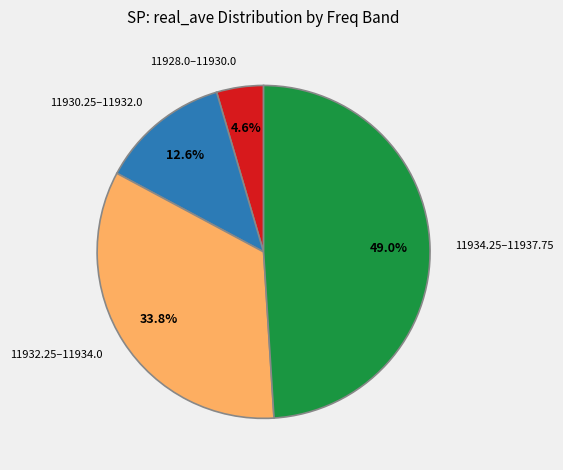

To the nearest percent, what is the difference between the largest and smallest slice percentages?

44%